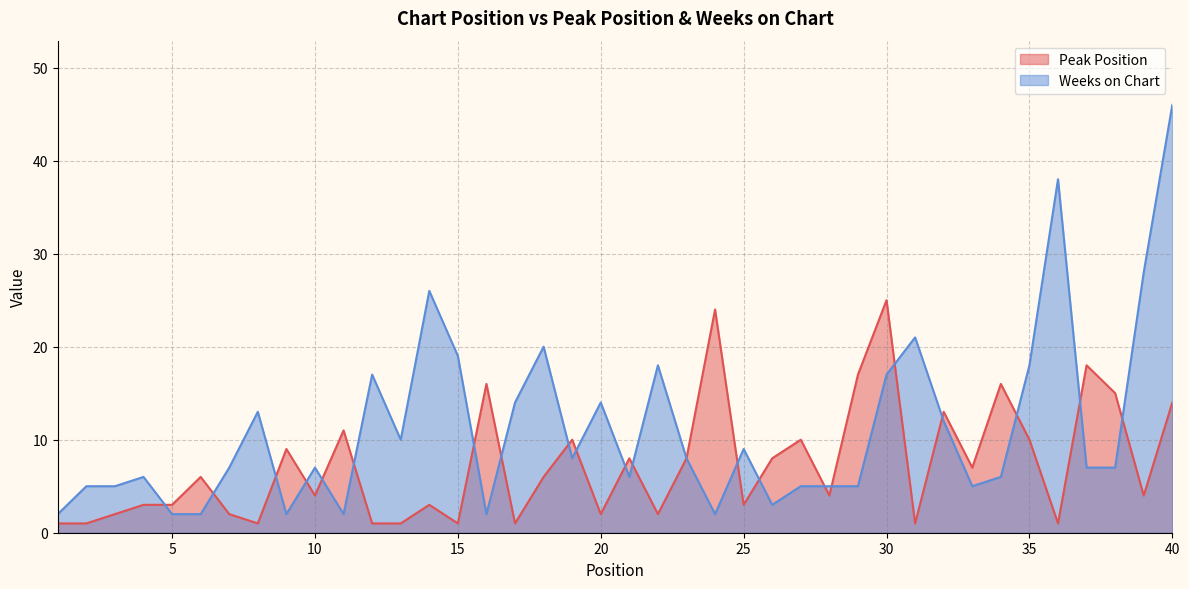

True or false: Peak Position and Weeks on Chart cross at least once.

True